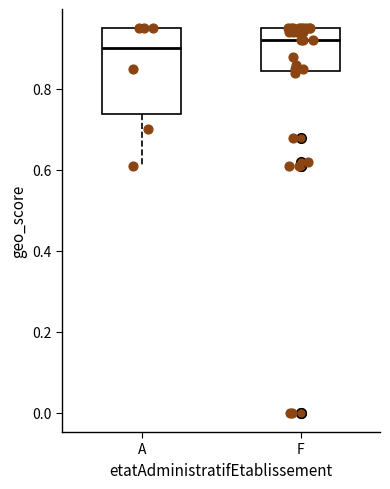

Comparing the boxes themselves (not the whiskers), which one is the tallest?

A